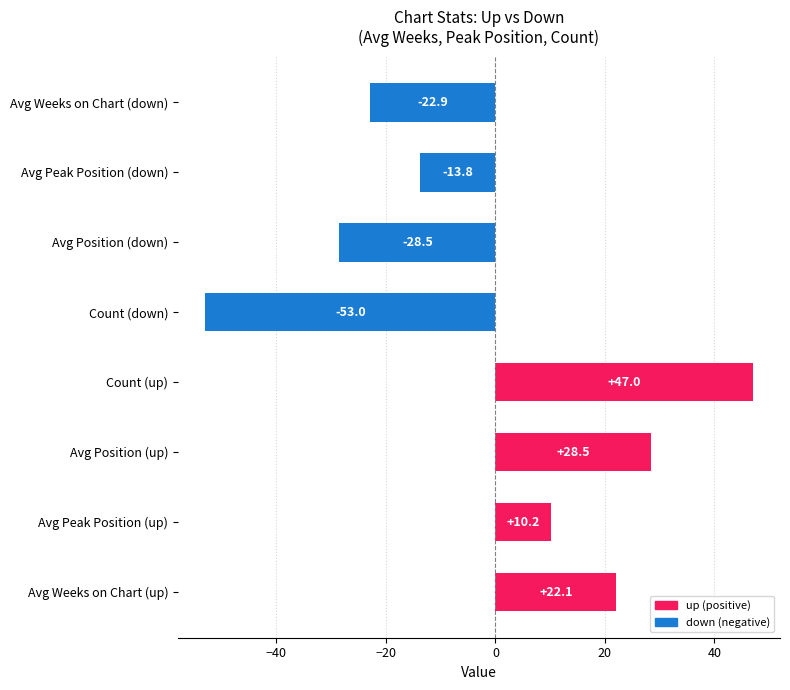

Does the chart contain any negative values?

Yes